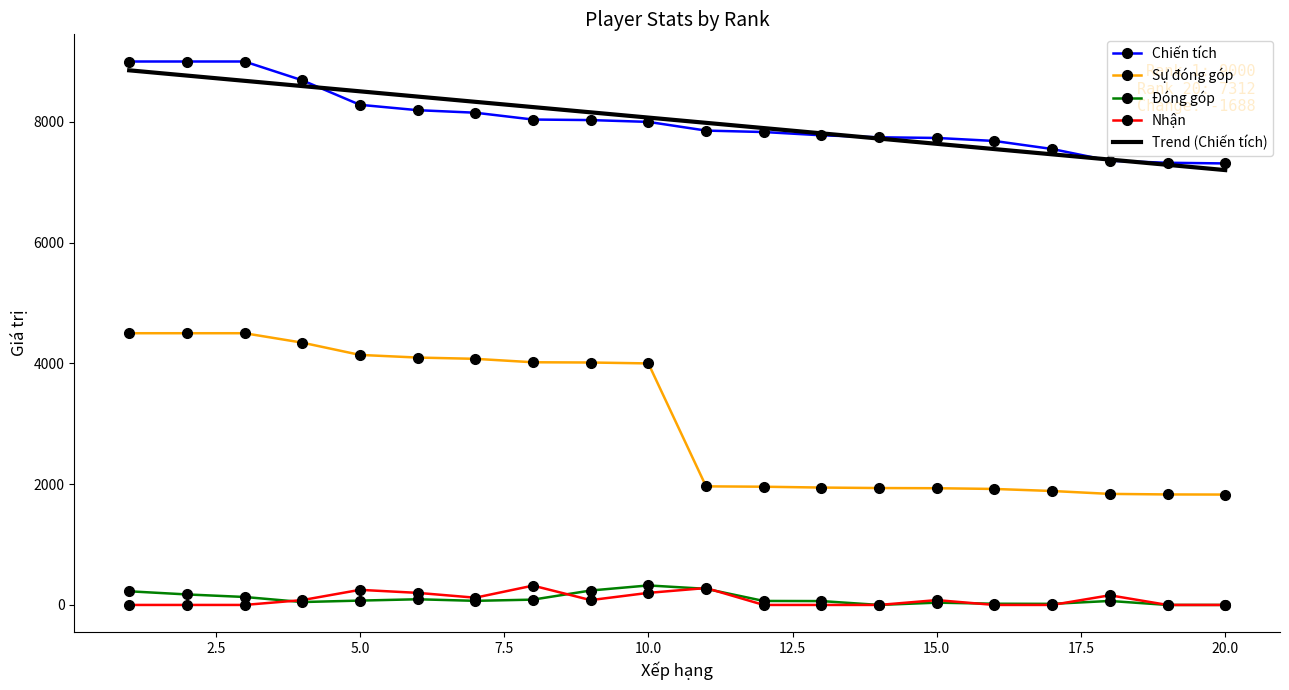

Which series has the widest spread of values?

Sự đóng góp